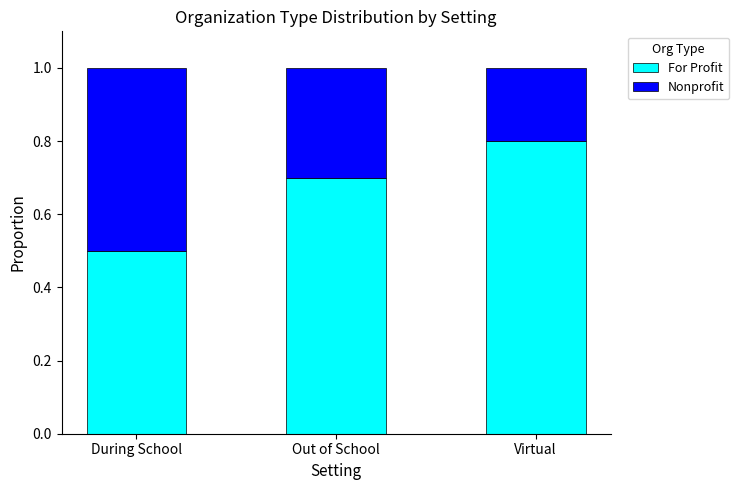

The For Profit series shows 1.1 at Virtual. True or false?

False